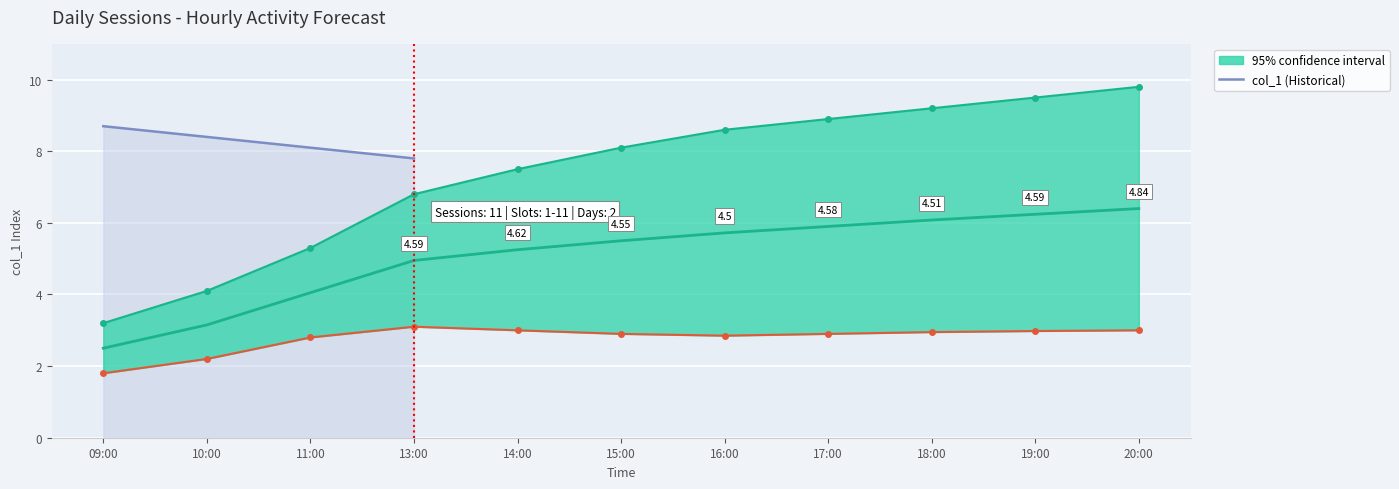

What is the sum of the values at 11:00 and 10:00?

16.5